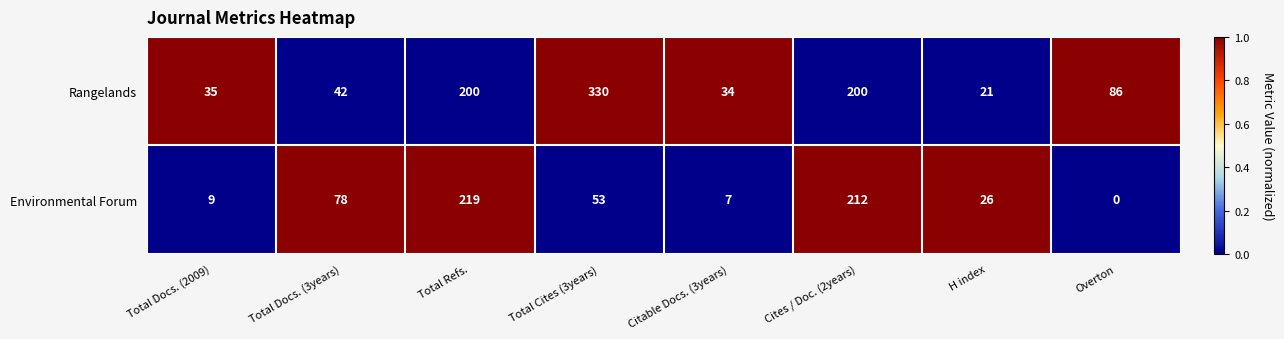

What value does the Rangelands series have at H index, to the nearest 10?

20